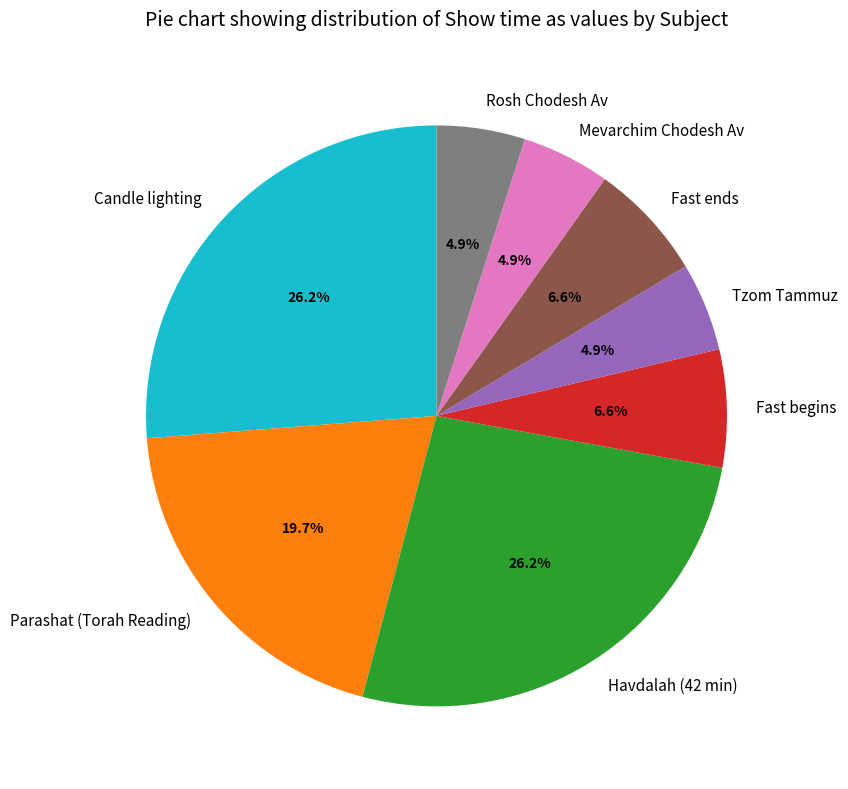

How many segments does this pie chart have?

8